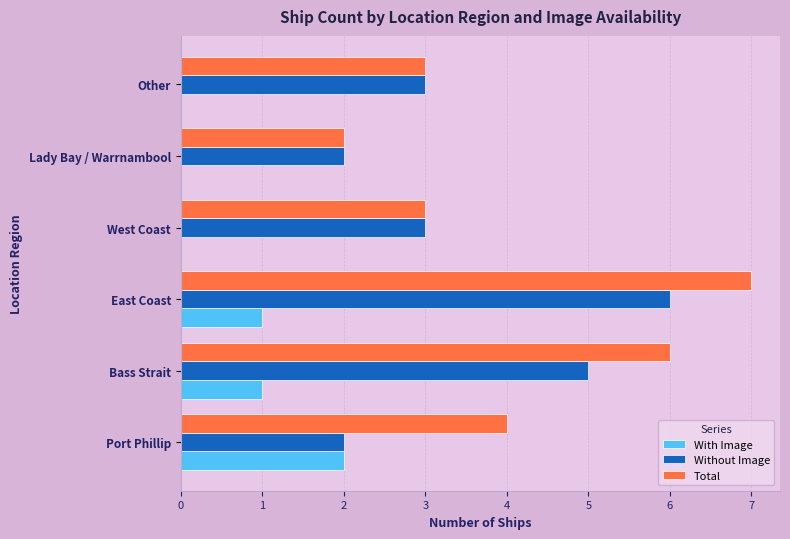

The Total series shows 7 at East Coast. True or false?

True